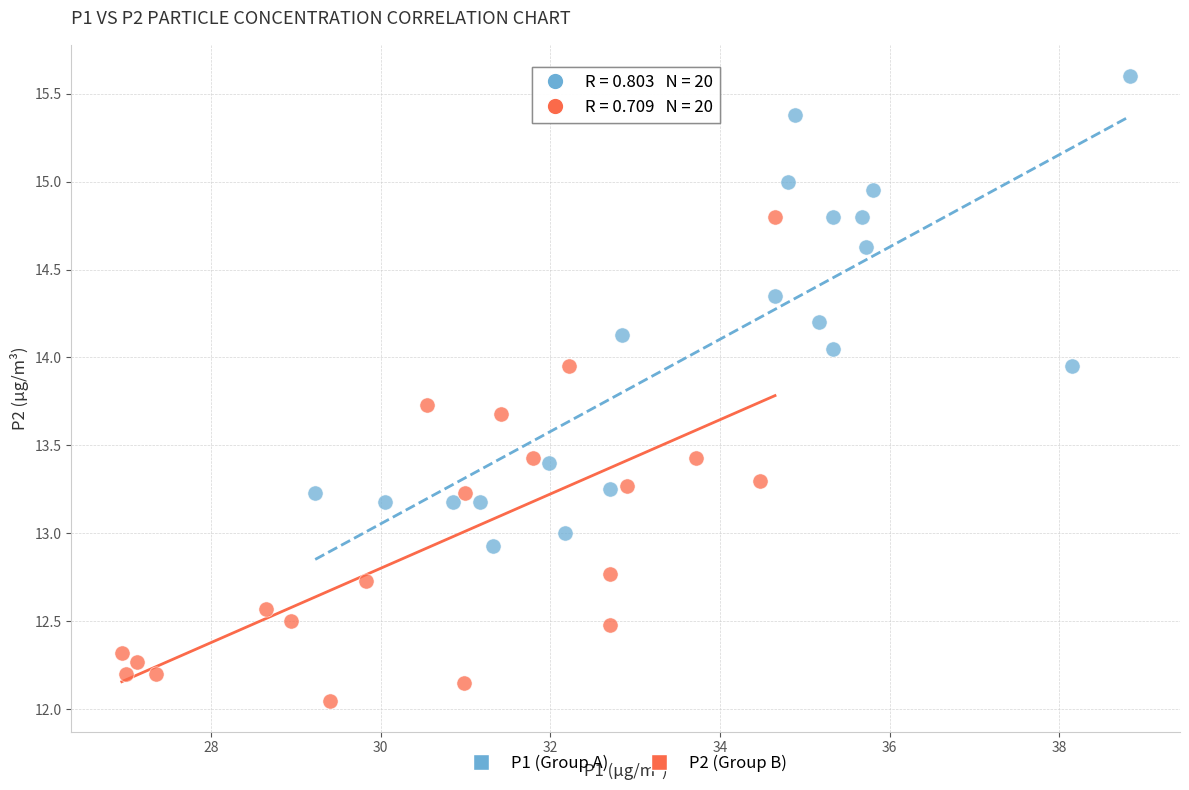

Which series contains the highest Y value?

P1 (Group A)